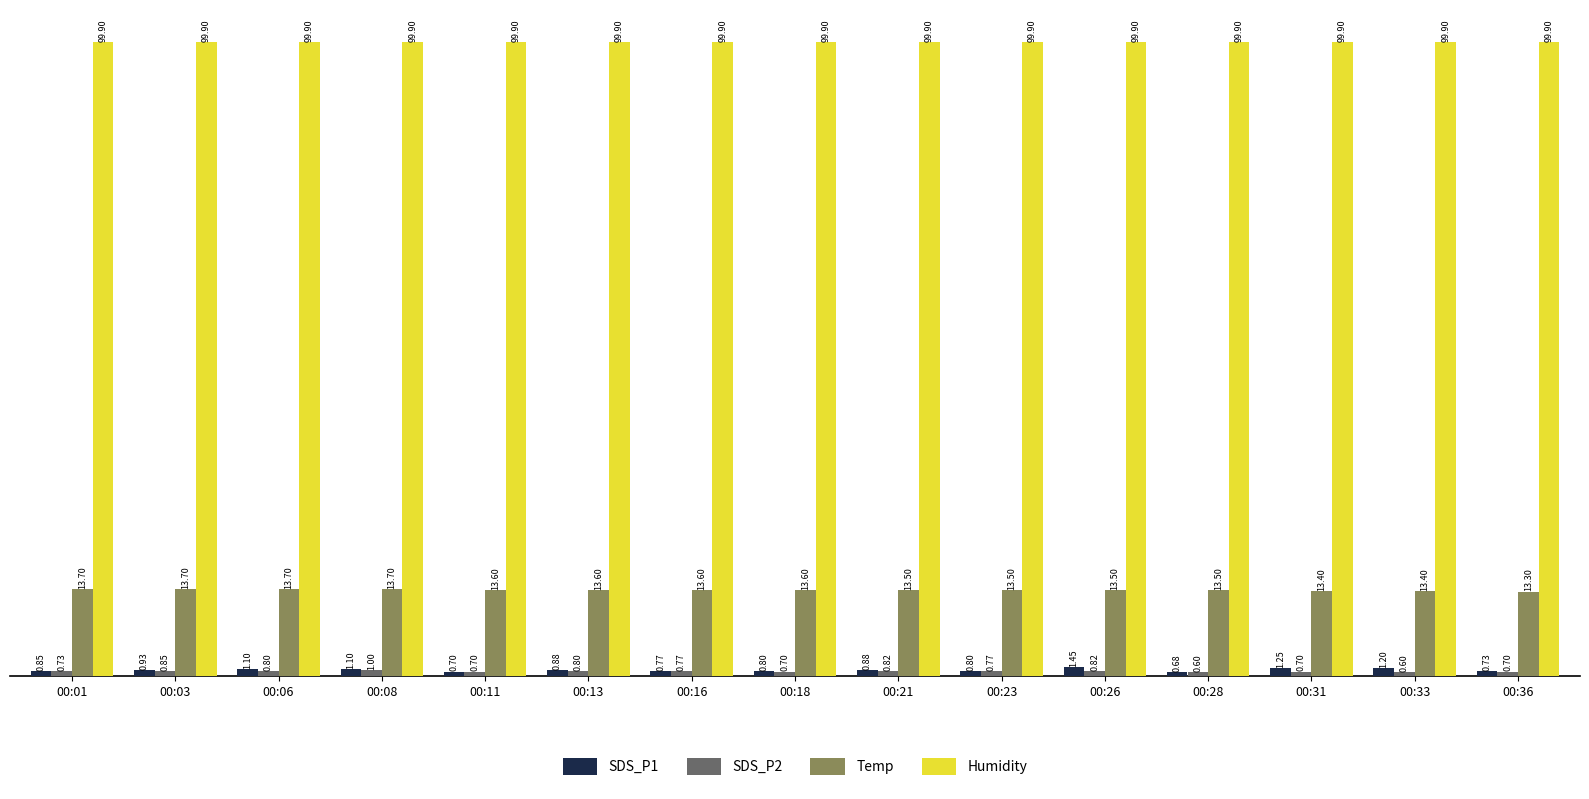

What is the total value across all series at 00:03?

115.4